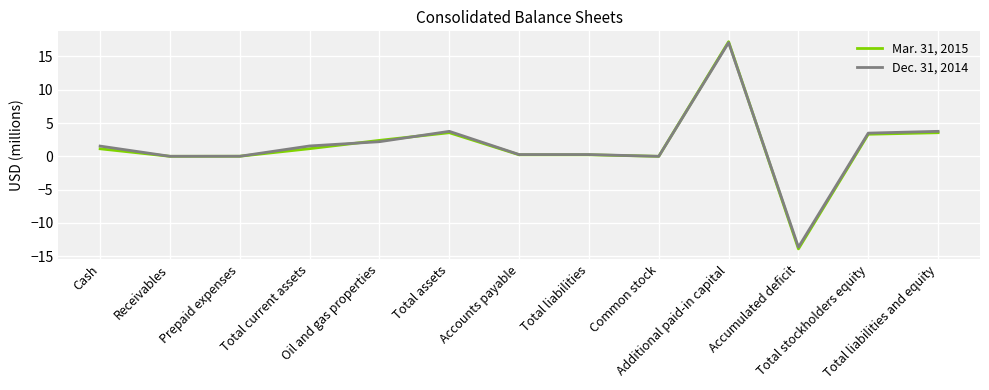

What is the maximum value for Dec. 31, 2014?

17.1